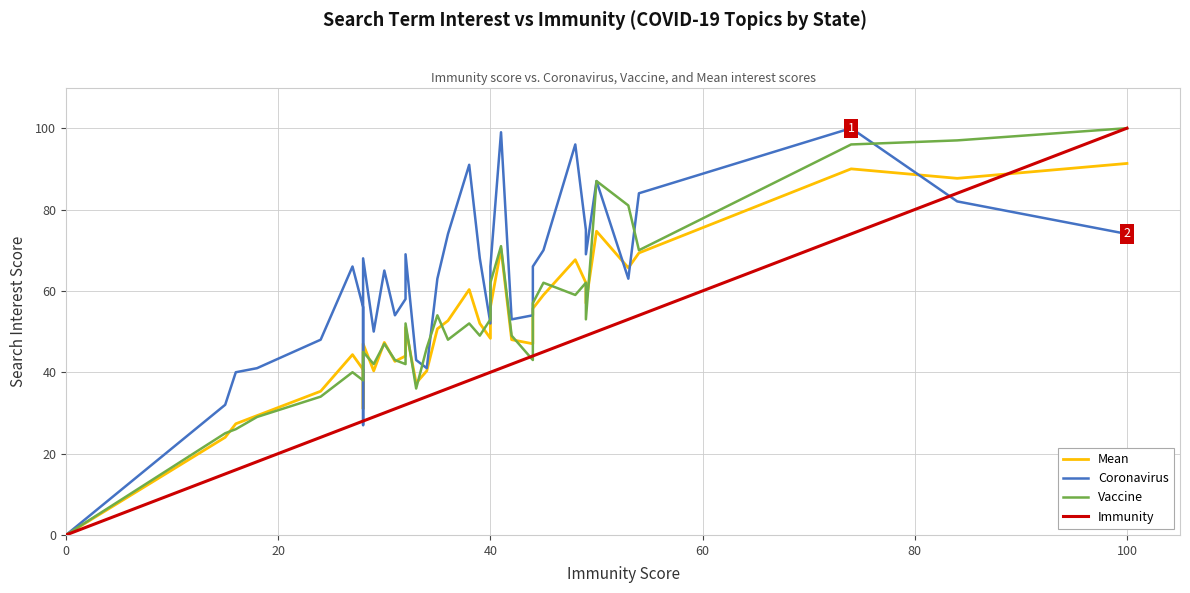

Reading left to right, what are all the values shown in this chart?

Mean: 0.0	24.0	27.3	29.3	35.3	44.3	40.7	31.0	47.0	40.3	47.3	42.7	44.0	51.0	37.3	40.3	50.7	52.7	60.3	52.0	48.3	56.0	70.3	48.0	47.0	55.7	59.0	67.7	62.0	57.0	74.7	65.7	69.3	90.0	87.7	91.3
Coronavirus: 0.0	32.0	40.0	41.0	48.0	66.0	56.0	27.0	68.0	50.0	65.0	54.0	58.0	69.0	43.0	41.0	63.0	74.0	91.0	68.0	52.0	66.0	99.0	53.0	54.0	66.0	70.0	96.0	75.0	69.0	87.0	63.0	84.0	100.0	82.0	74.0
Vaccine: 0.0	25.0	26.0	29.0	34.0	40.0	38.0	38.0	45.0	42.0	47.0	43.0	42.0	52.0	36.0	46.0	54.0	48.0	52.0	49.0	53.0	62.0	71.0	49.0	43.0	57.0	62.0	59.0	62.0	53.0	87.0	81.0	70.0	96.0	97.0	100.0
Immunity: 0.0	15.0	16.0	18.0	24.0	27.0	28.0	28.0	28.0	29.0	30.0	31.0	32.0	32.0	33.0	34.0	35.0	36.0	38.0	39.0	40.0	40.0	41.0	42.0	44.0	44.0	45.0	48.0	49.0	49.0	50.0	53.0	54.0	74.0	84.0	100.0